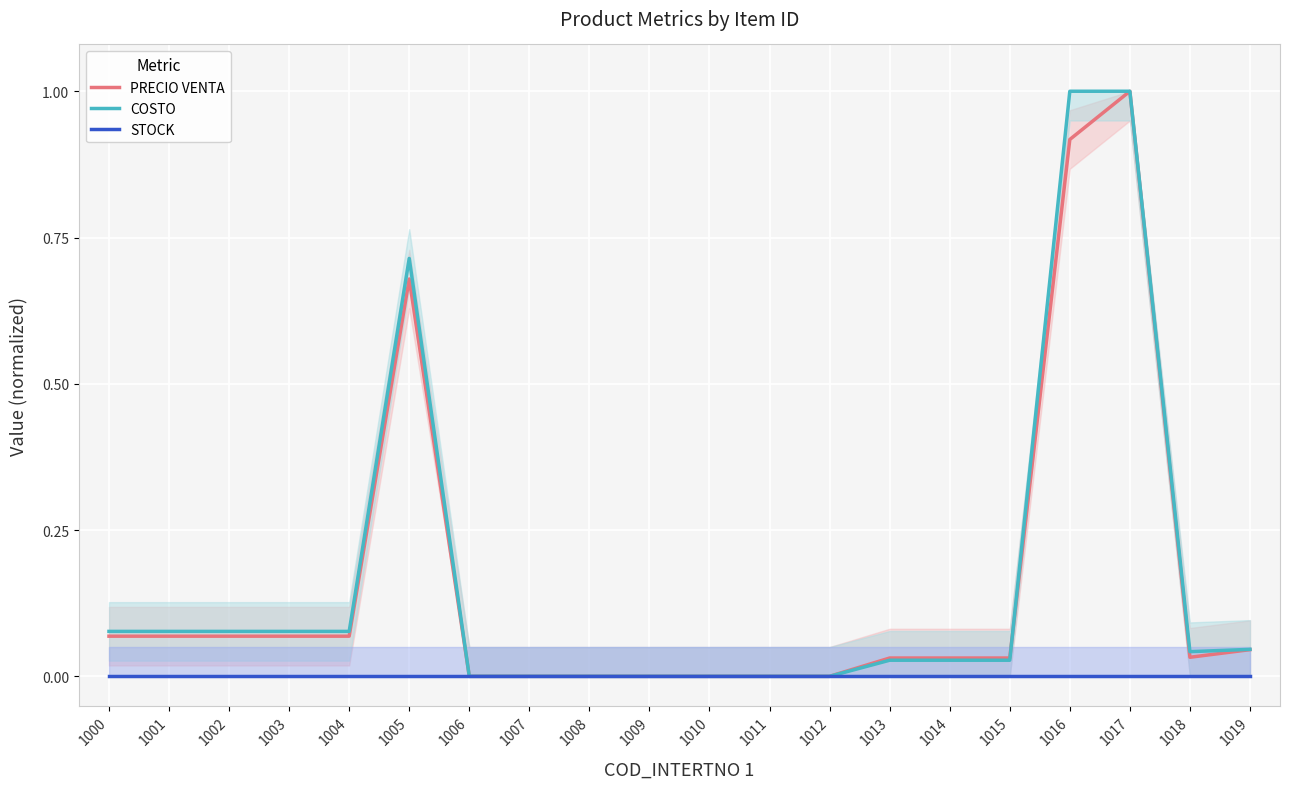

Which series has the largest total across all categories?

COSTO